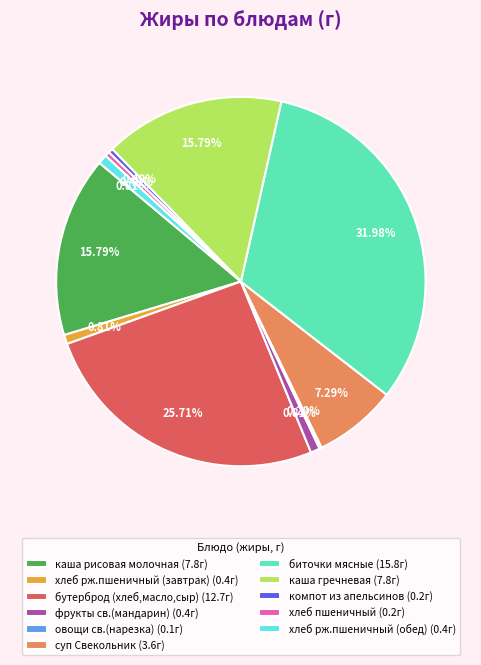

Is there any slice that represents more than half of the pie?

No